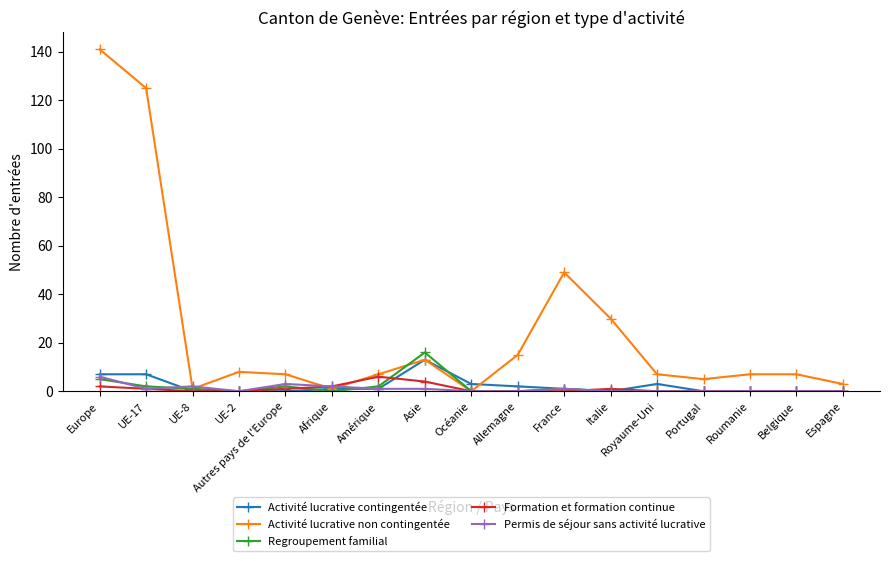

What position from the right is Italie?

6